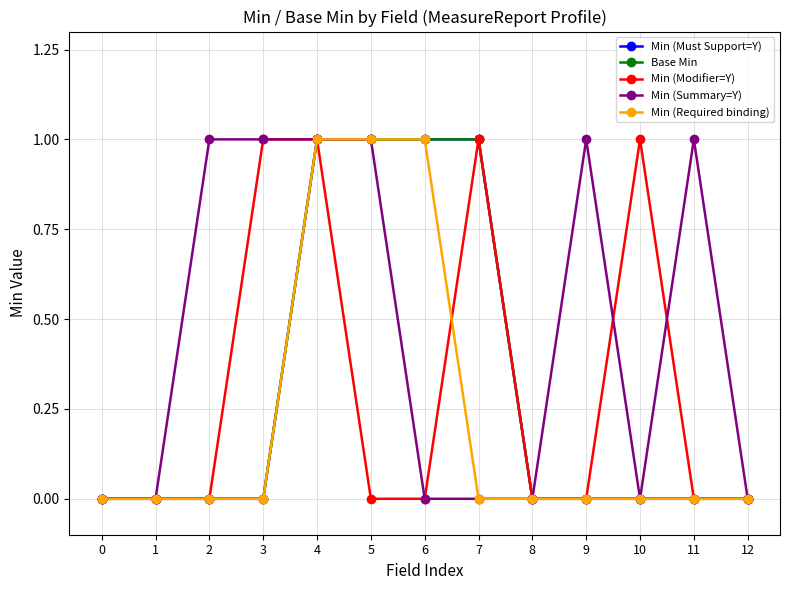

How many interior local peaks does the Min (Modifier=Y) series have?

2